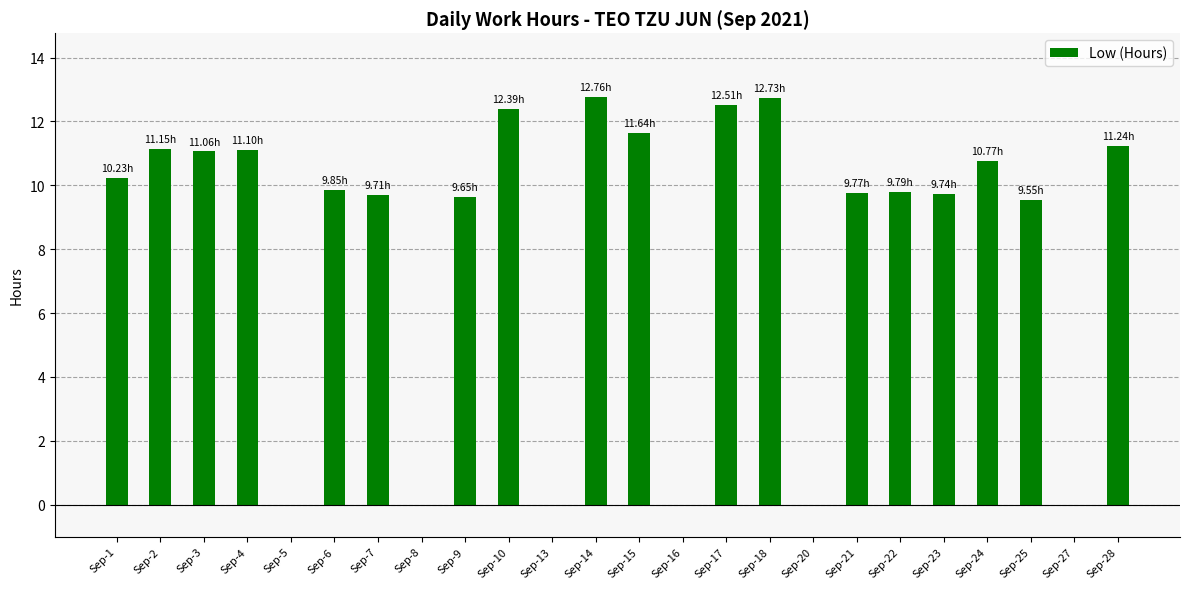

Is it true that the value at Sep-15 is 2.4?

False